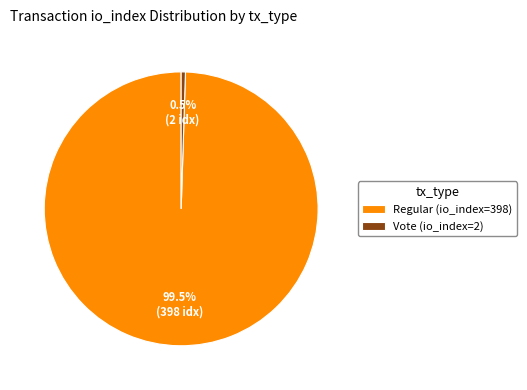

Does Vote (io_index=2) account for over 50% of the chart?

No